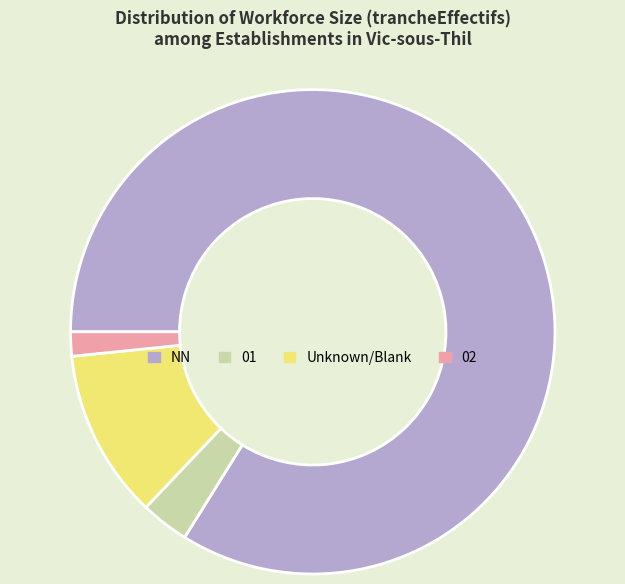

Do 02 and Unknown/Blank together represent more than half of the pie?

No